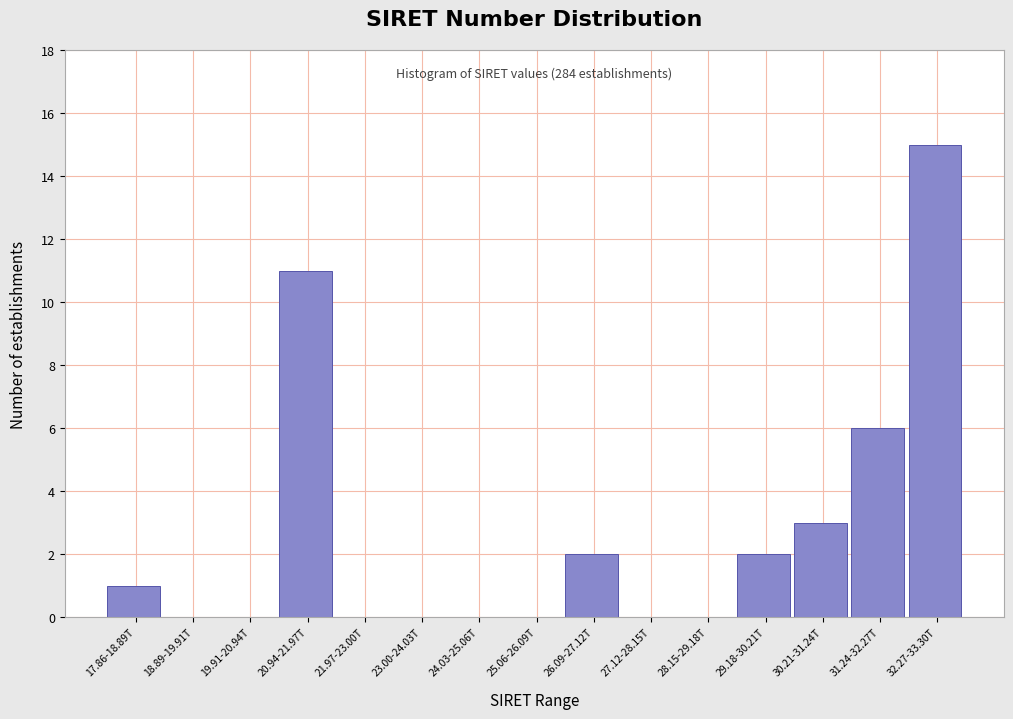

Reading left to right, extract all data points from this chart.

17.86-18.89T=1	18.89-19.91T=0	19.91-20.94T=0	20.94-21.97T=11	21.97-23.00T=0	23.00-24.03T=0	24.03-25.06T=0	25.06-26.09T=0	26.09-27.12T=2	27.12-28.15T=0	28.15-29.18T=0	29.18-30.21T=2	30.21-31.24T=3	31.24-32.27T=6	32.27-33.30T=15